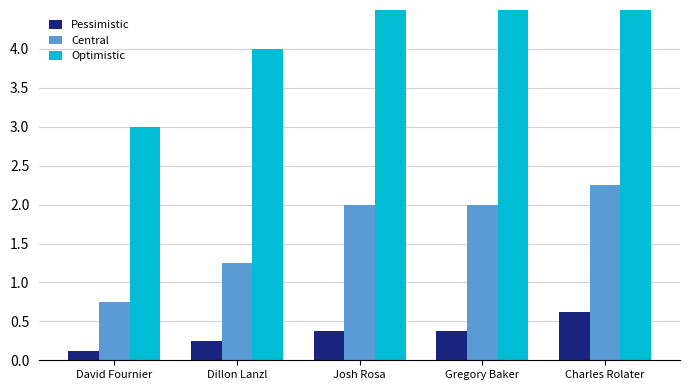

What is the difference between the highest and lowest values at Dillon Lanzl?

3.8